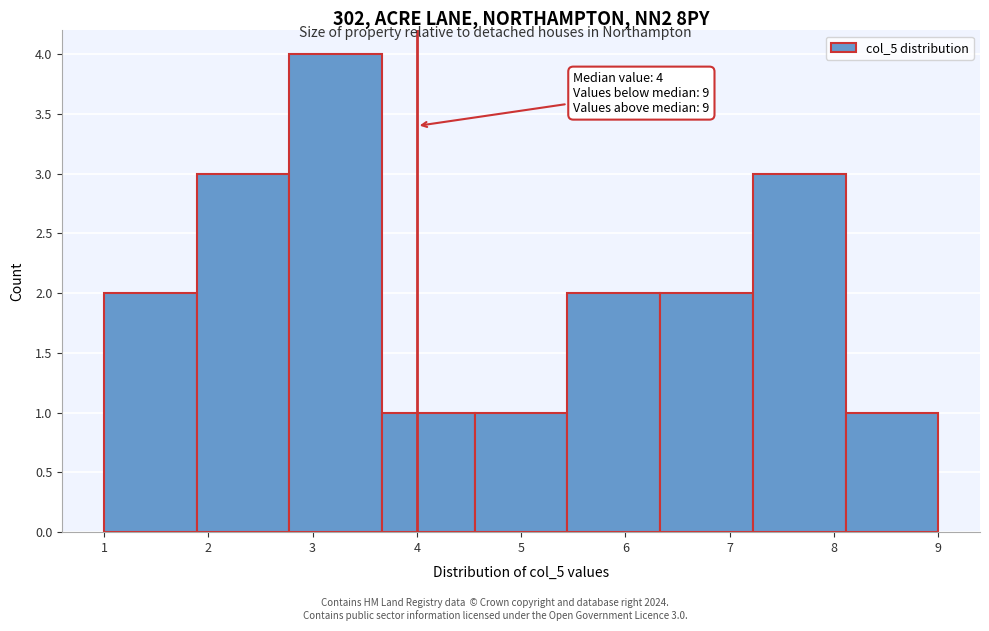

Which range on the x-axis has the tallest bar?

2.8 to 3.7